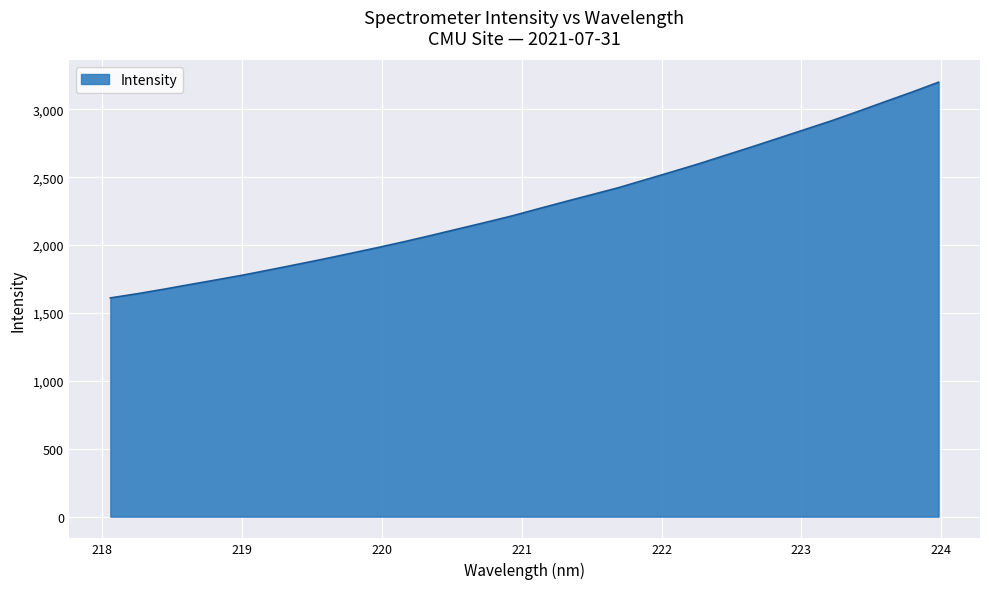

What is the greatest value displayed?

3199.2